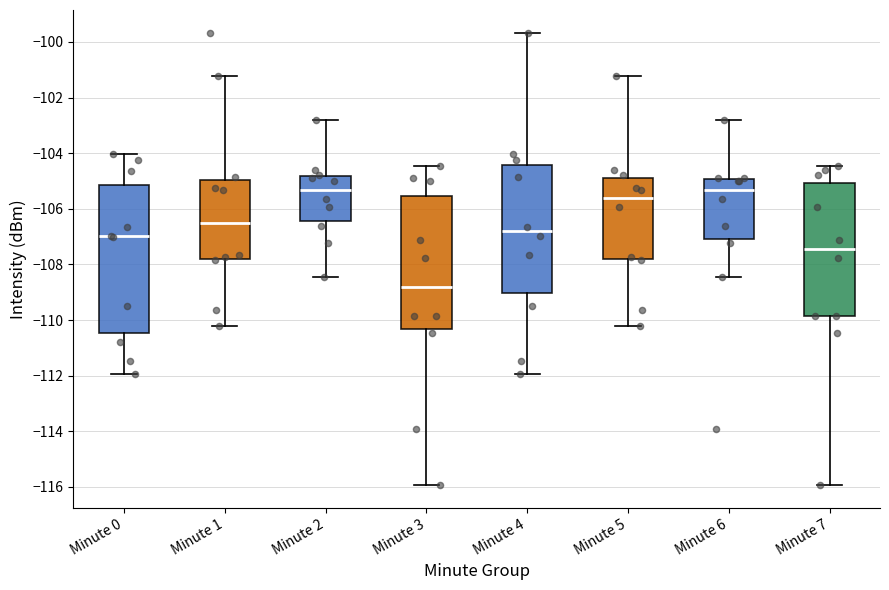

Reading left to right, read every box against the y-axis: the position of its median line, the range the box covers, and the ends of its whiskers. The values are not printed on the chart, so give them approximately, as read against the axis.

Minute 0: median -107.0, box -110.4 to -105.2, whiskers -112.0 to -104.0
Minute 1: median -106.4, box -107.8 to -105.0, whiskers -110.2 to -101.2
Minute 2: median -105.4, box -106.4 to -104.8, whiskers -108.4 to -102.8
Minute 3: median -108.8, box -110.4 to -105.6, whiskers -116.0 to -104.4
Minute 4: median -106.8, box -109.0 to -104.4, whiskers -112.0 to -99.6
Minute 5: median -105.6, box -107.8 to -104.8, whiskers -110.2 to -101.2
Minute 6: median -105.4, box -107.0 to -105.0, whiskers -108.4 to -102.8
Minute 7: median -107.4, box -109.8 to -105.0, whiskers -116.0 to -104.4